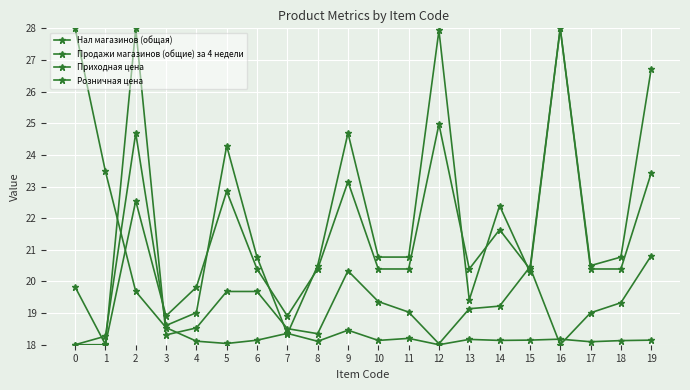

What is the average value of the Нал магазинов (общая) series?

19.0